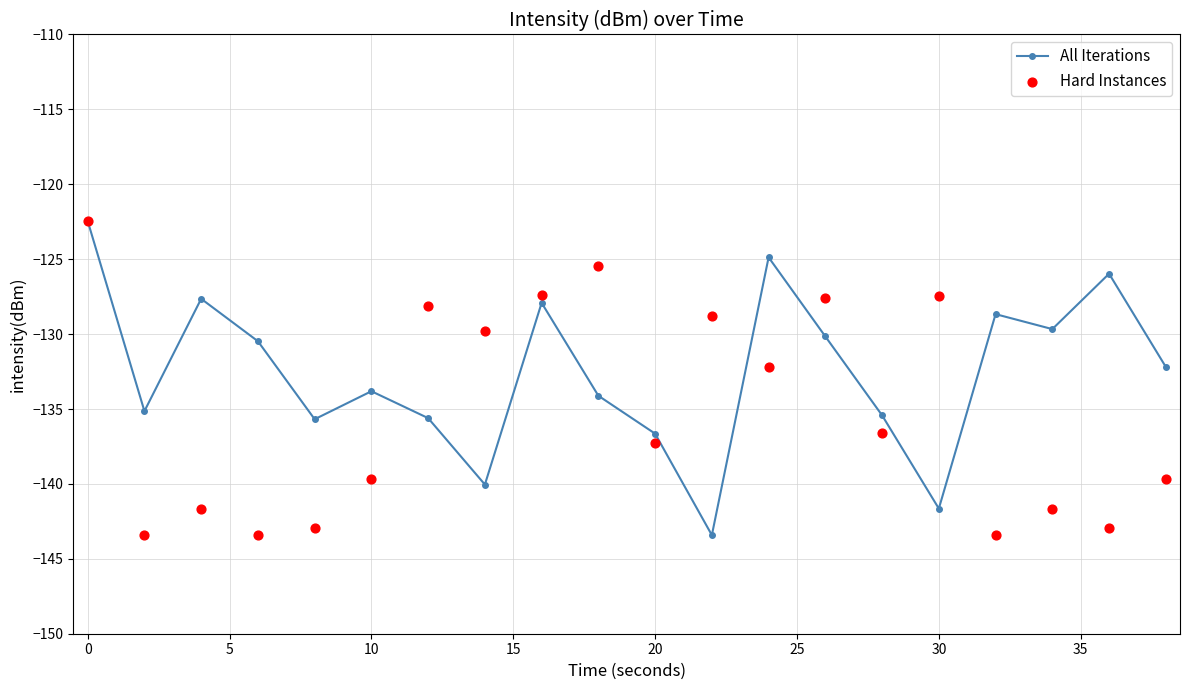

Which series contains the highest Y value?

All Iterations